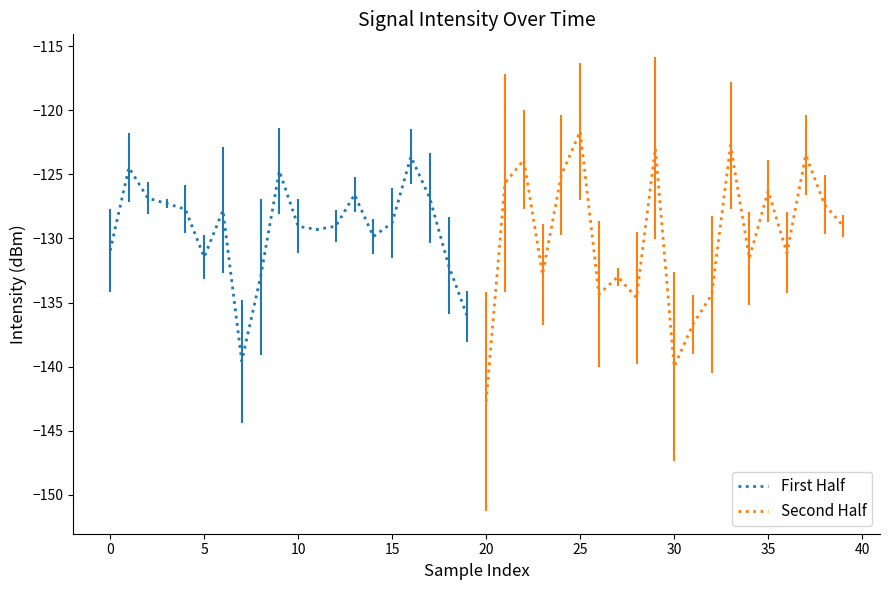

Does the chart have visible grid lines?

No